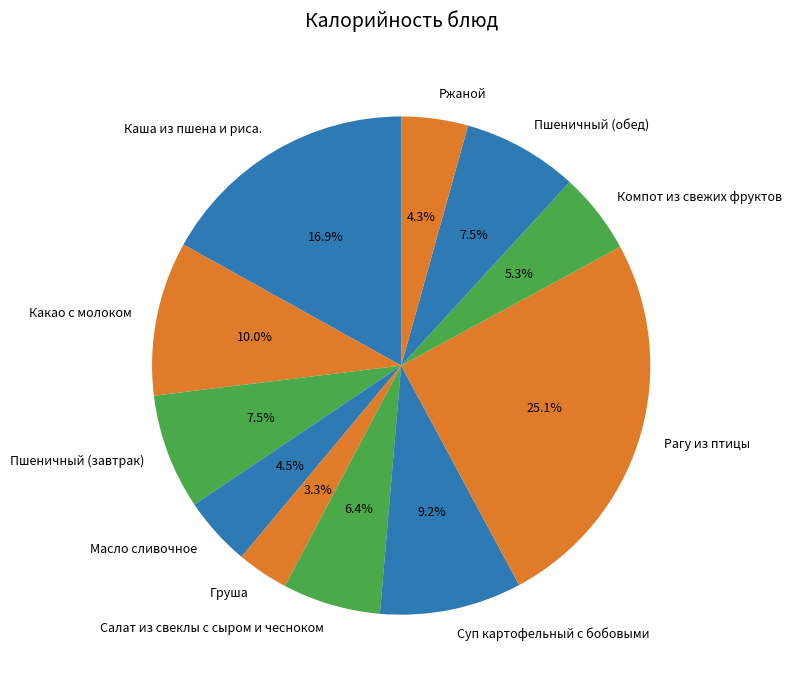

True or false: Груша accounts for 3% of the total.

True